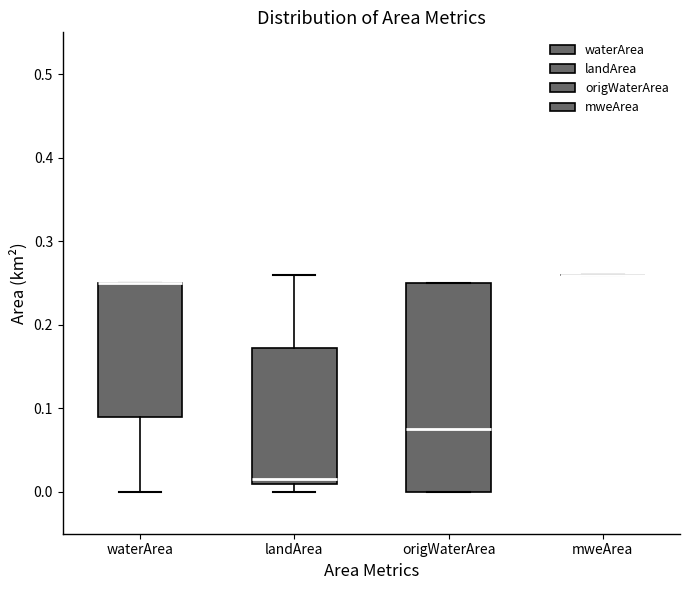

Reading left to right, read every box against the y-axis: the position of its median line, the range the box covers, and the ends of its whiskers. The values are not printed on the chart, so give them approximately, as read against the axis.

waterArea: median 0.25 (drawn on the box's upper edge), box 0.09 to 0.25, whiskers 0.00 to 0.25
landArea: median 0.02, box 0.01 to 0.17, whiskers 0.00 to 0.26
origWaterArea: median 0.08, box 0.00 to 0.25, whiskers 0.00 to 0.25
mweArea: box collapsed to a line at 0.26, whiskers 0.26 to 0.26